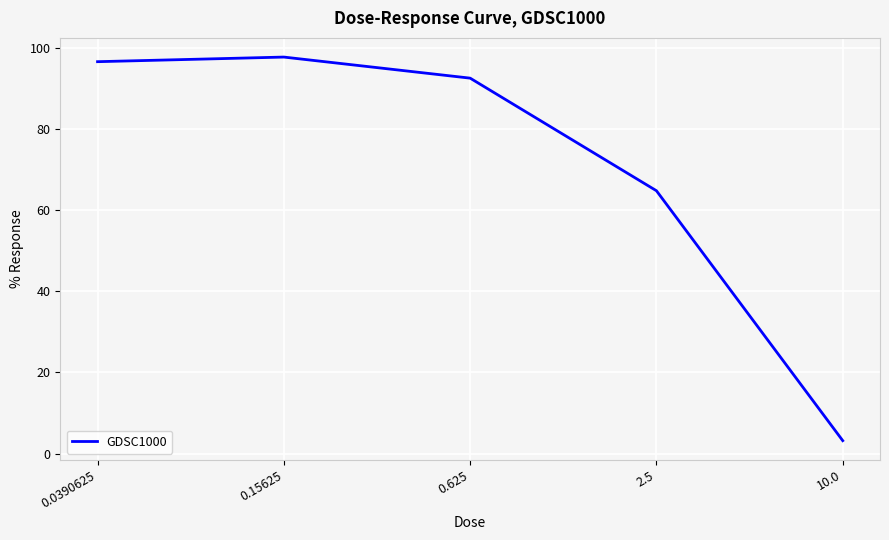

What position from the right is 0.15625?

4